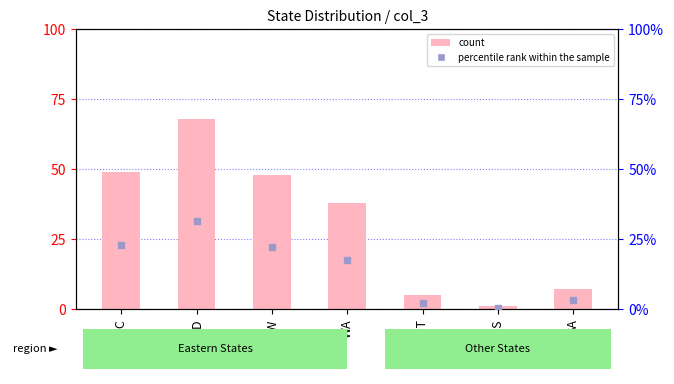

What are all the series names shown in the legend?

count, percentile rank within the sample